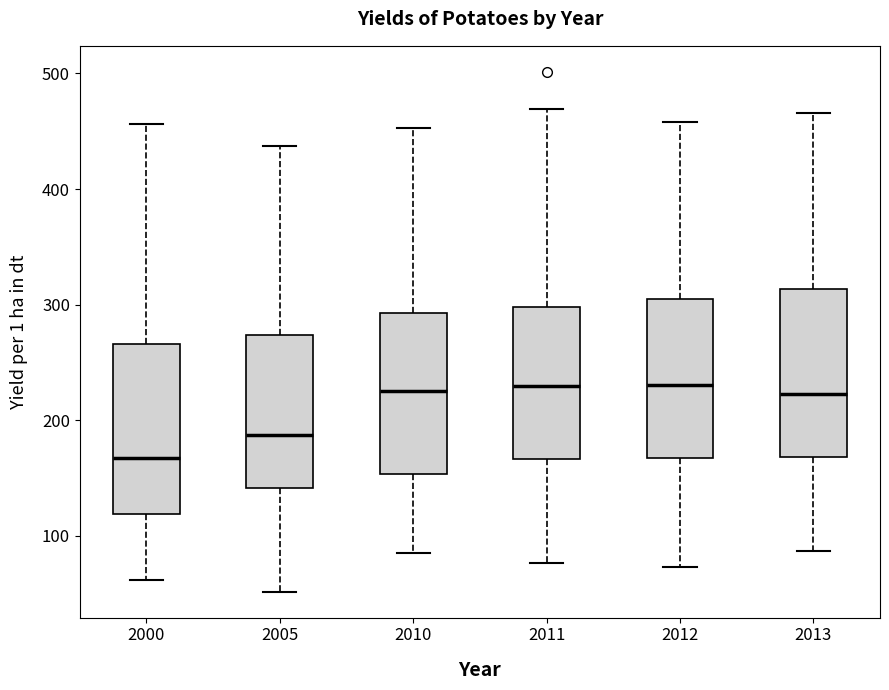

Which box's median line is the lowest?

2000